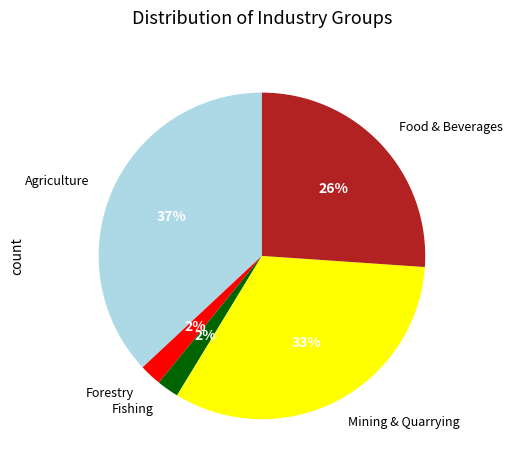

What is the largest slice in the pie chart?

Agriculture